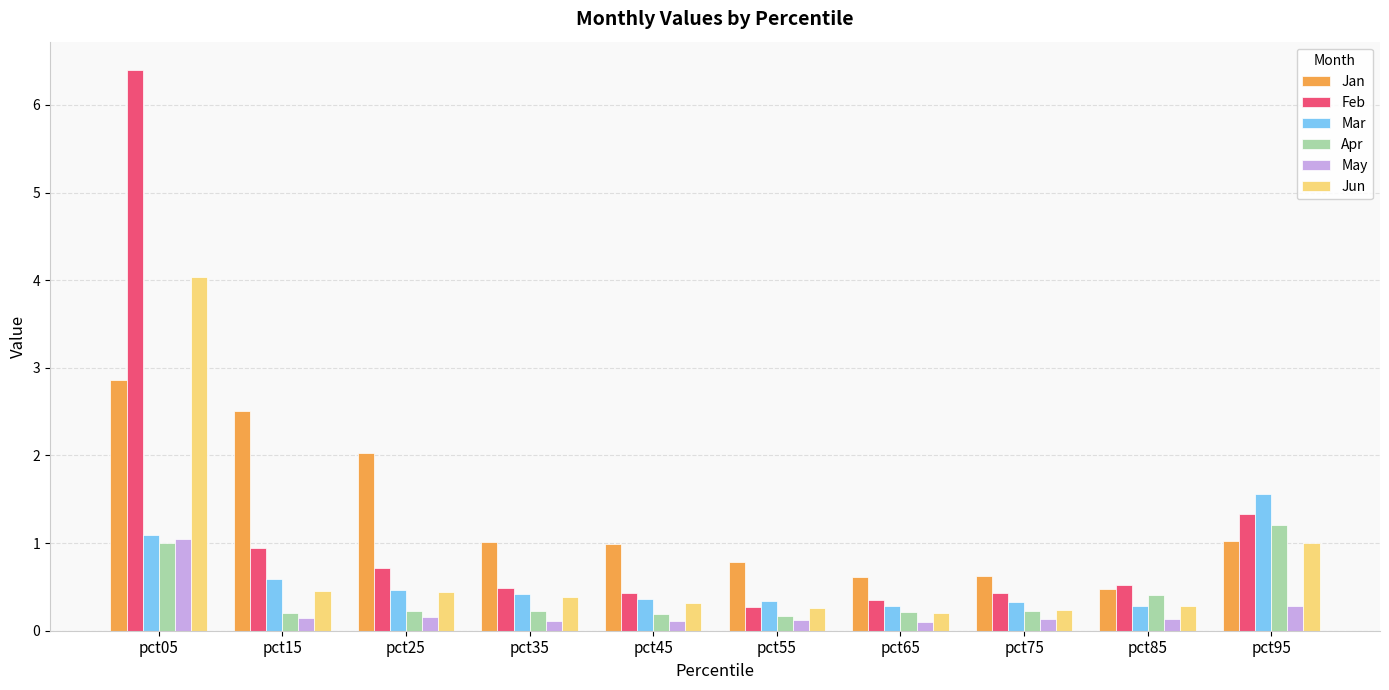

What is the spread (max minus min) of values at pct55?

0.7